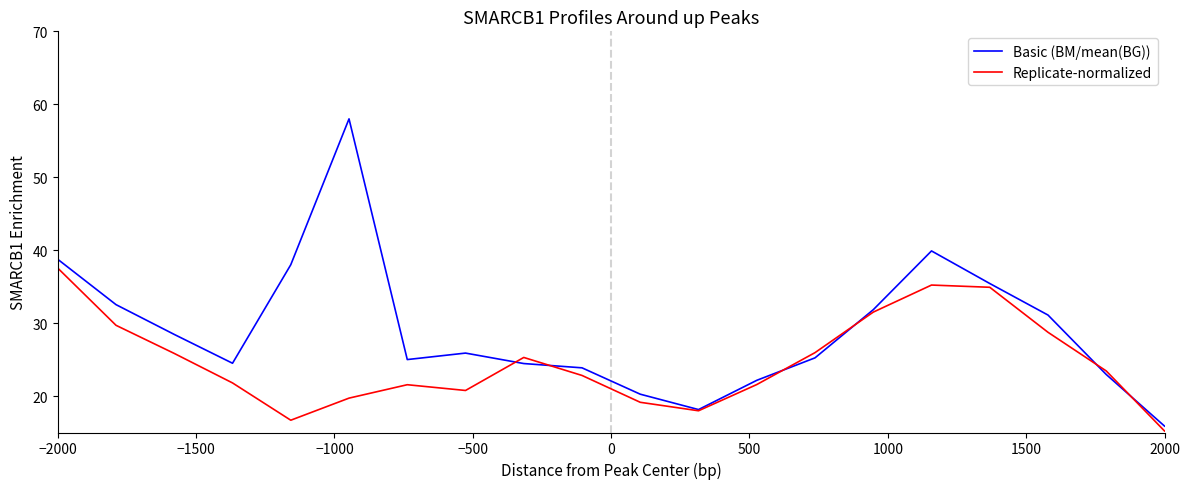

Rank the series by their average value, from highest to lowest.

Basic (BM/mean(BG)), Replicate-normalized